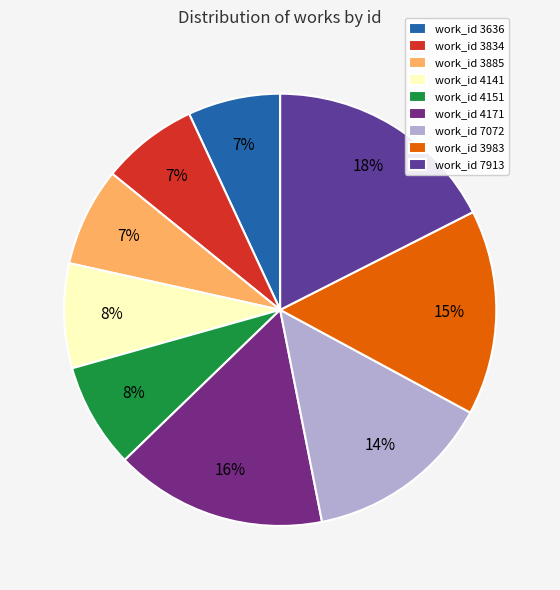

How many slices are in this pie chart?

9